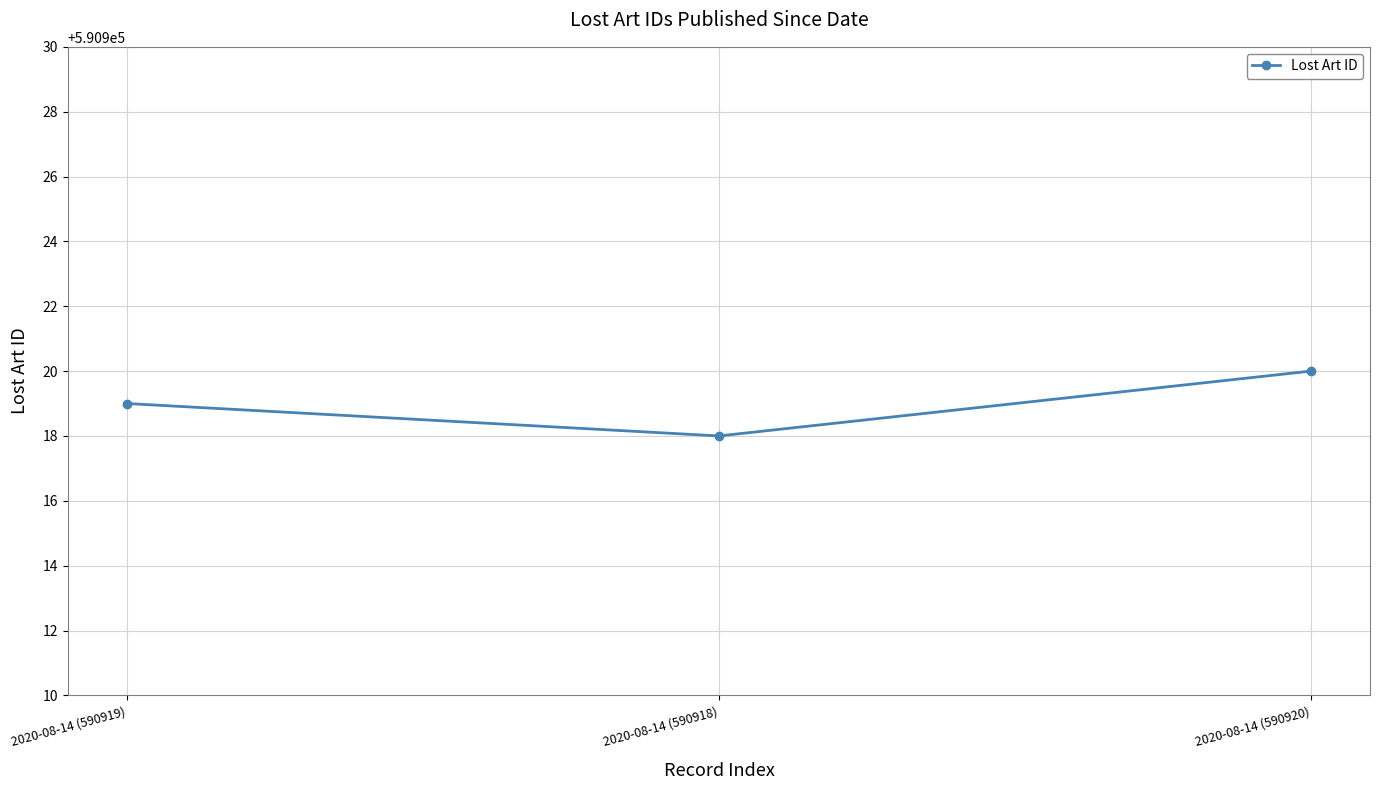

List the labels in order of value, smallest first.

2020-08-14 (590918), 2020-08-14 (590919), 2020-08-14 (590920)